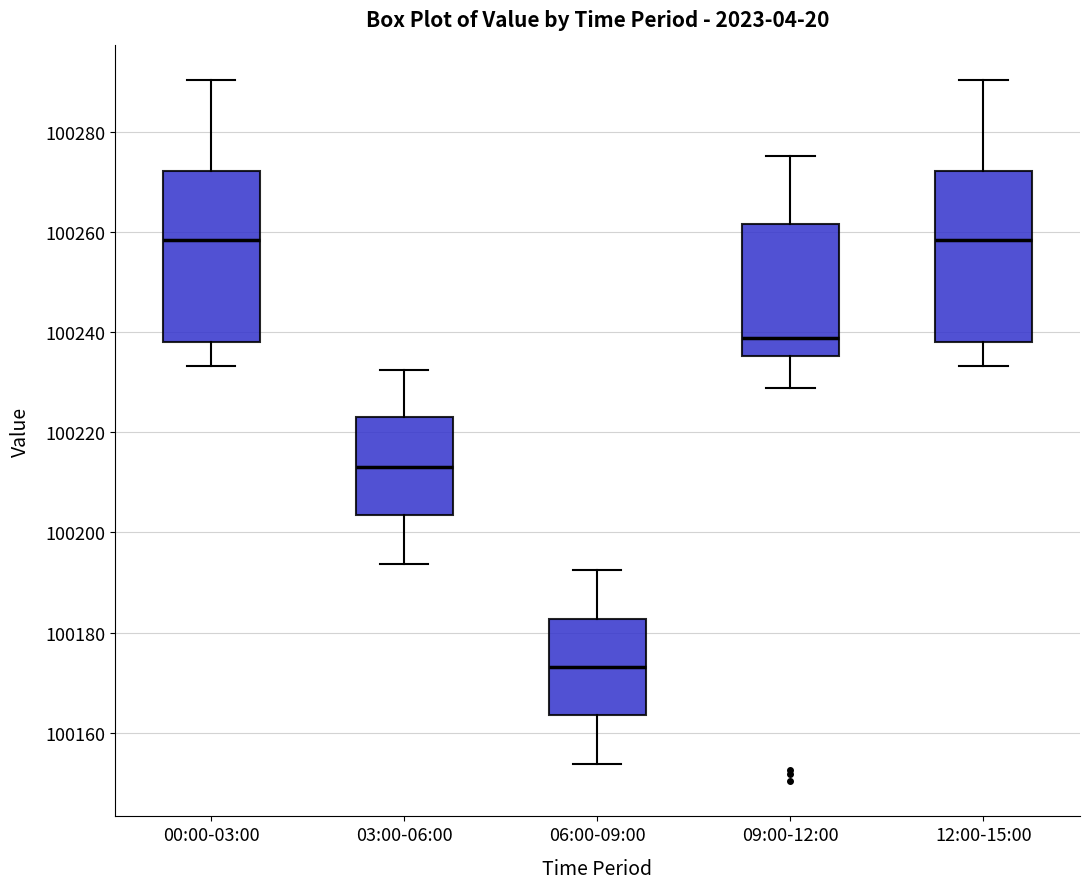

Reading left to right, transcribe this box plot: for each box, give where its median line is, the range the box spans, and where its two whiskers end, as read against the y-axis. The values are not printed on the chart, so give them approximately, as read against the axis.

00:00-03:00: median 100258, box 100238 to 100272, whiskers 100234 to 100290
03:00-06:00: median 100214, box 100204 to 100222, whiskers 100194 to 100232
06:00-09:00: median 100174, box 100164 to 100182, whiskers 100154 to 100192
09:00-12:00: median 100238, box 100236 to 100262, whiskers 100228 to 100276
12:00-15:00: median 100258, box 100238 to 100272, whiskers 100234 to 100290